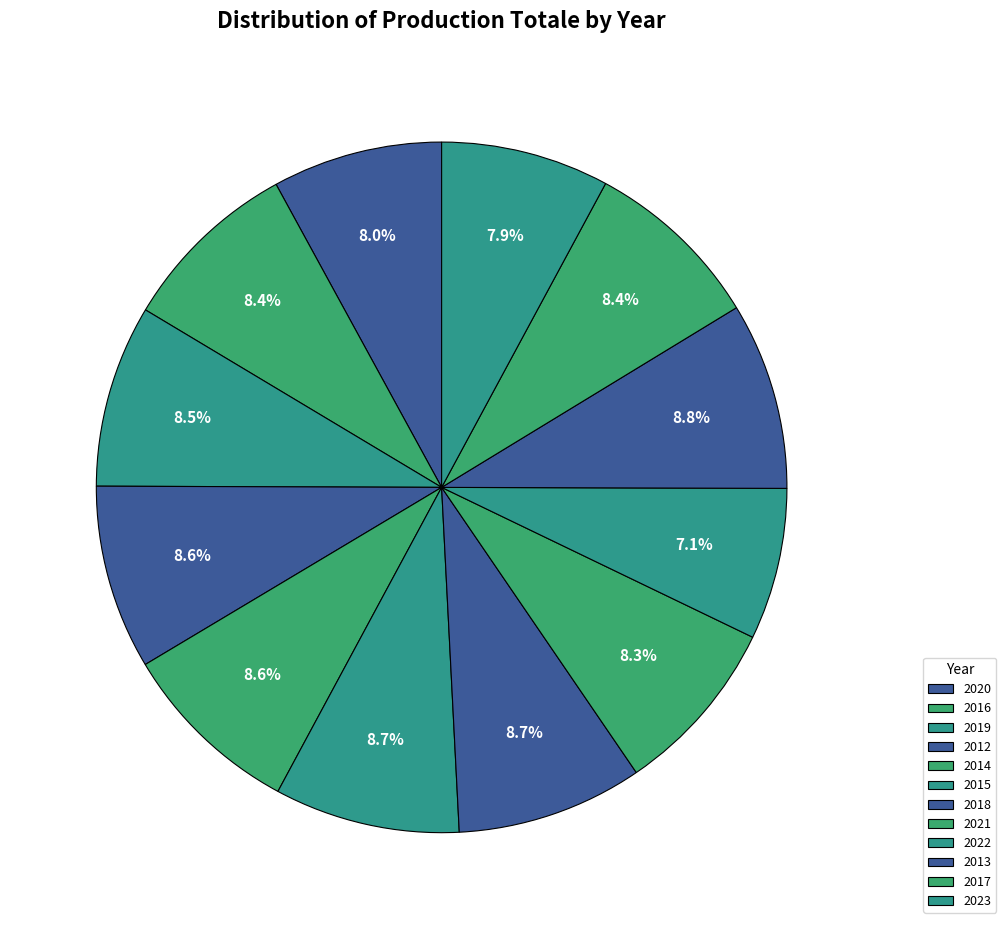

To the nearest percent, what is the difference between the largest and smallest slice percentages?

2%